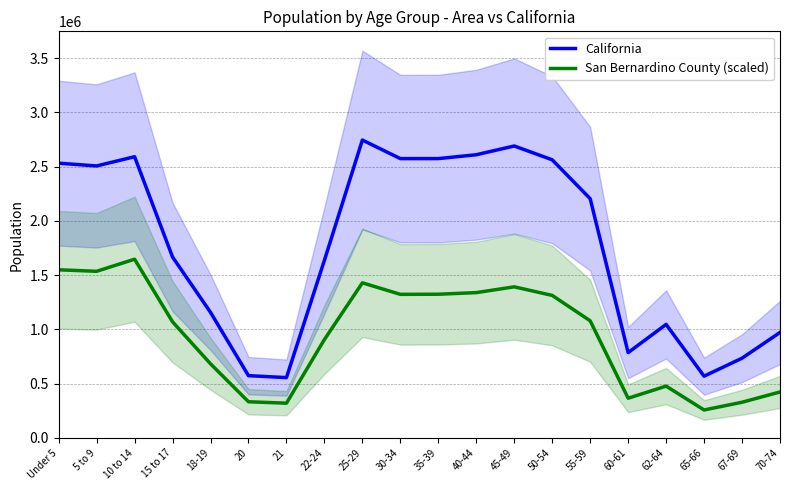

Where is the first local minimum for San Bernardino County (scaled)?

5 to 9